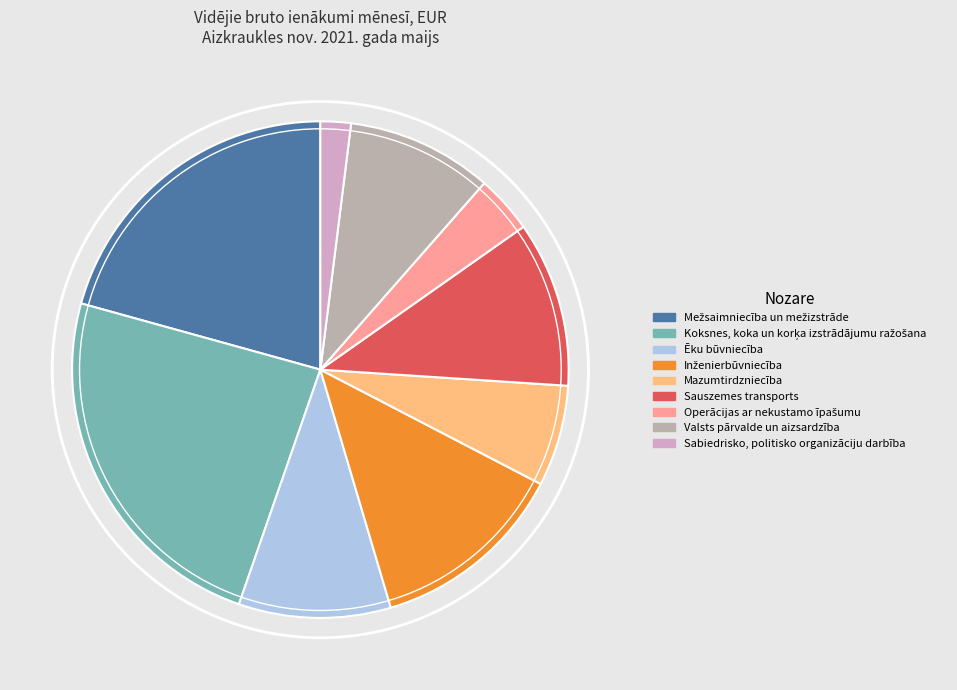

How many segments does this pie chart have?

9